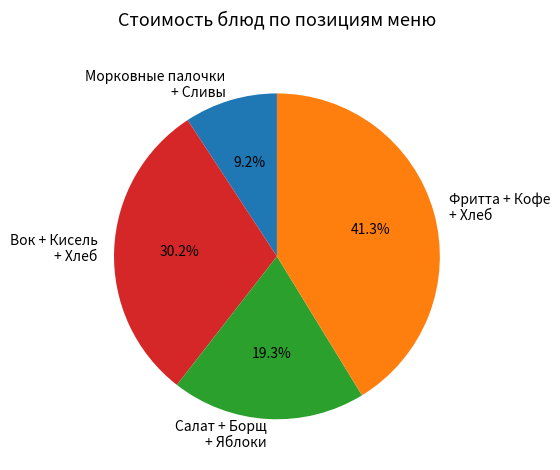

Is there a majority slice in this chart?

No